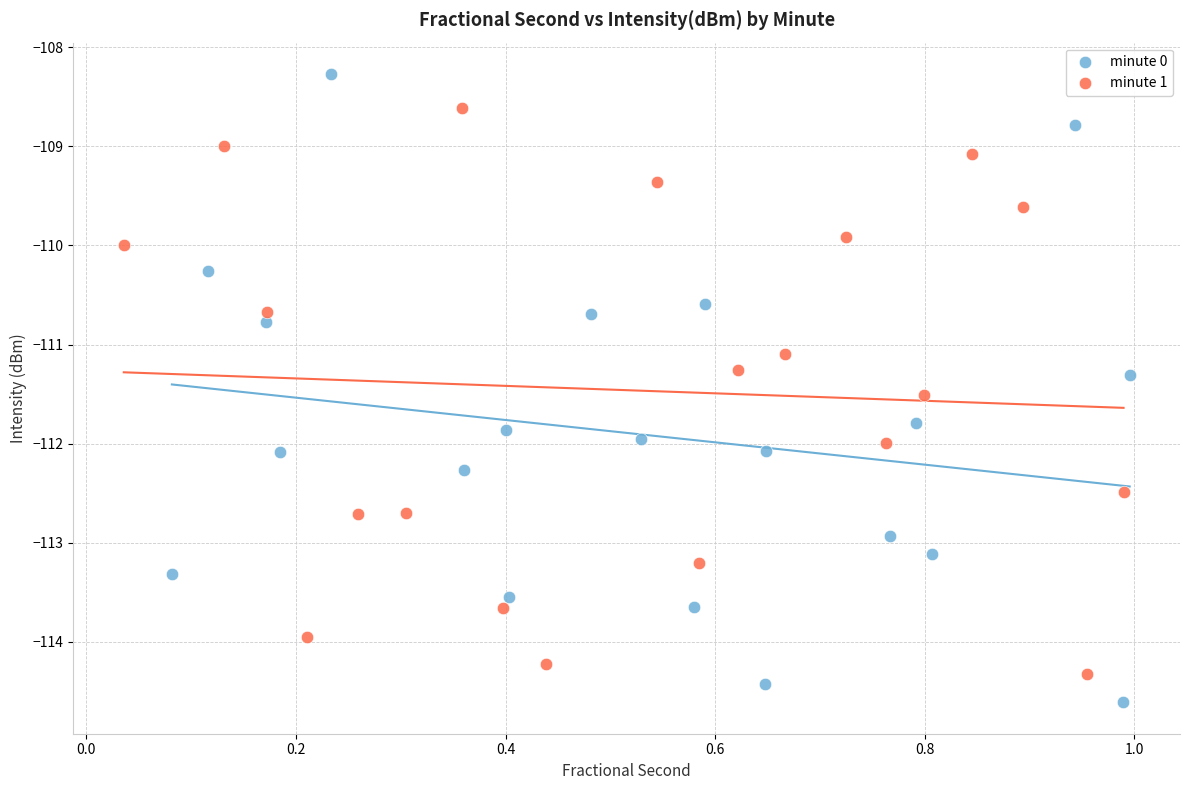

Which series has the widest spread of Y values?

minute 0